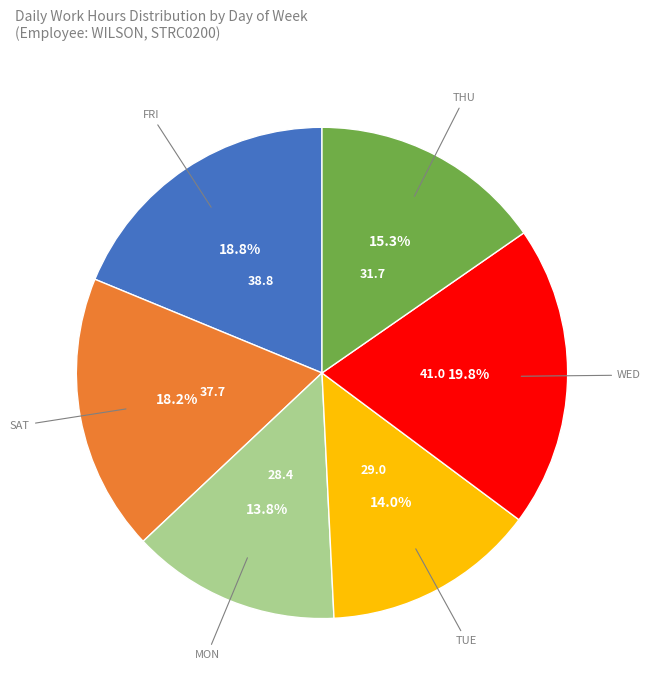

To the nearest percent, what is the difference between the largest and smallest slice percentages?

6%